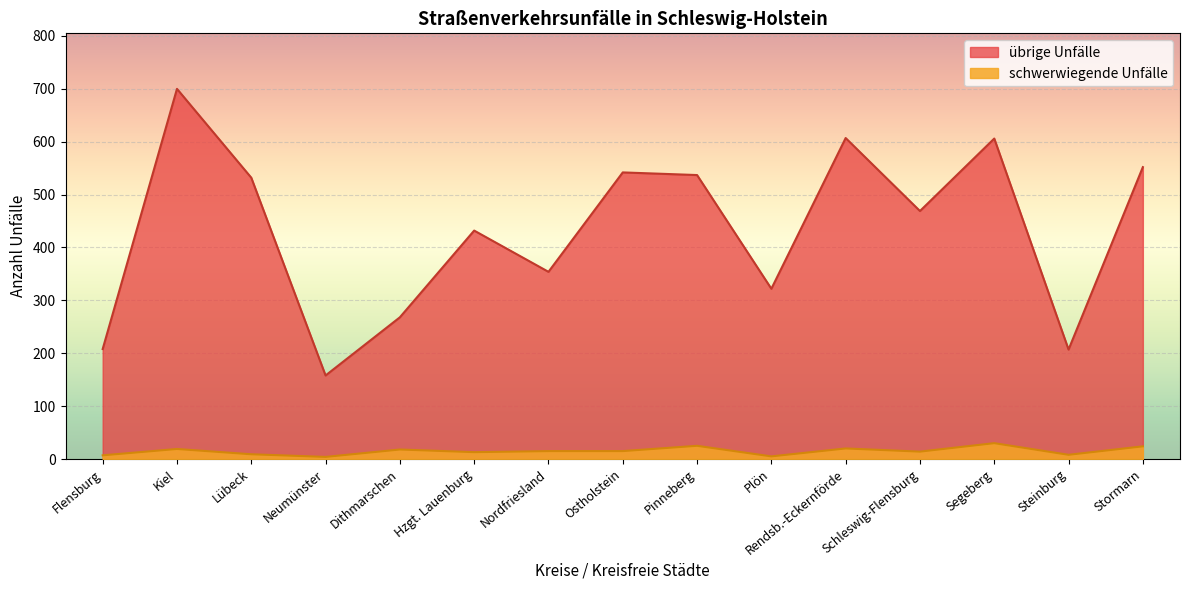

List the series in order of their overall mean, highest first.

übrige Unfälle, schwerwiegende Unfälle